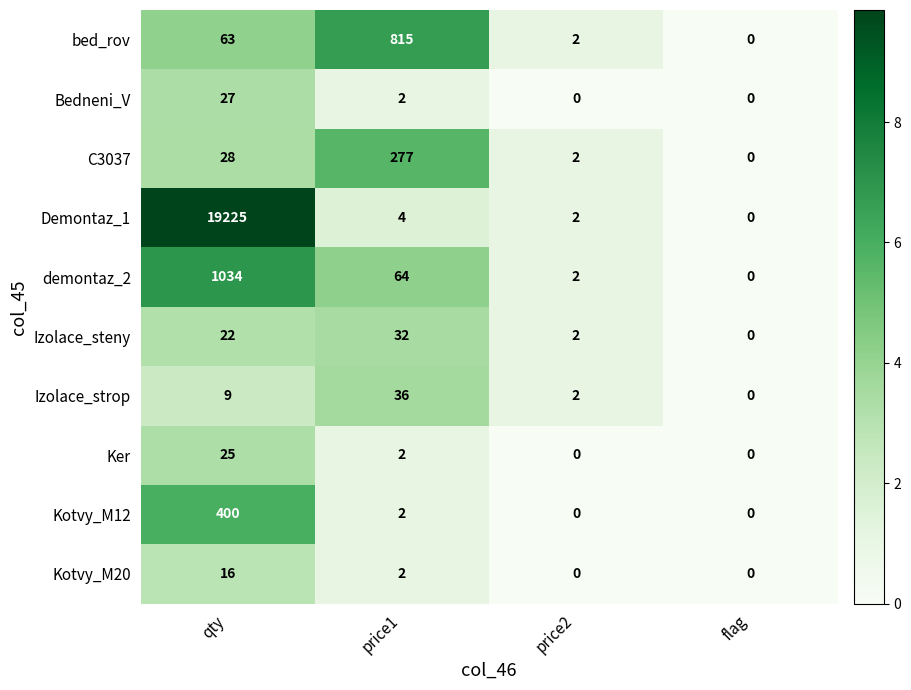

Between price1 and flag, which series saw the biggest shift?

bed_rov